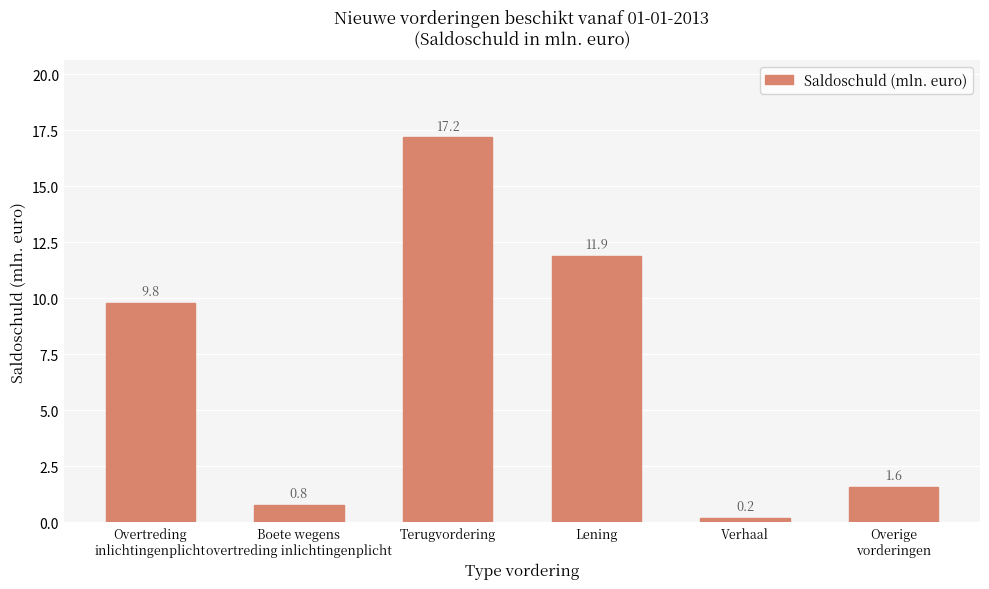

What is the change in value from Overtreding
inlichtingenplicht to Terugvordering?

+7.4